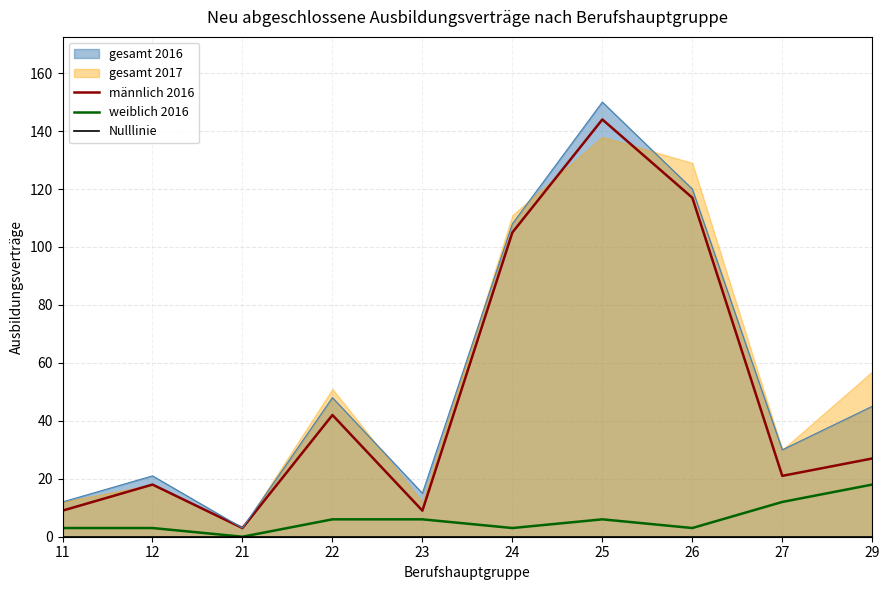

What is the highest value of the weiblich 2016 series?

18